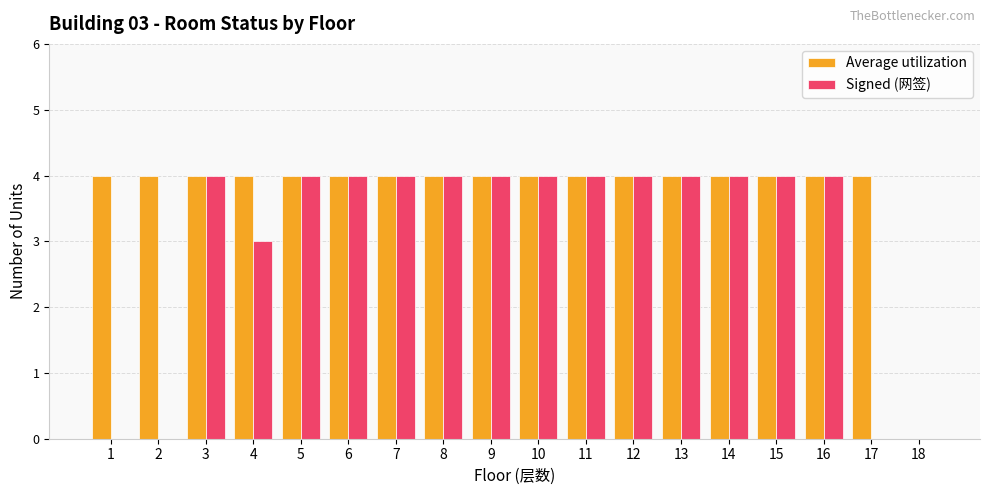

How many groups of bars are there?

18